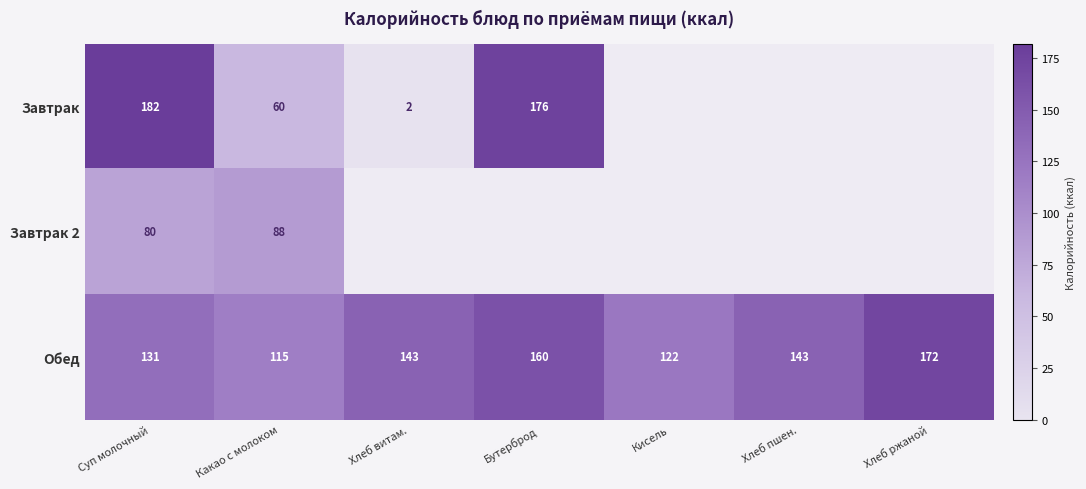

Read the Обед value at Хлеб пшен., to the nearest 10.

140